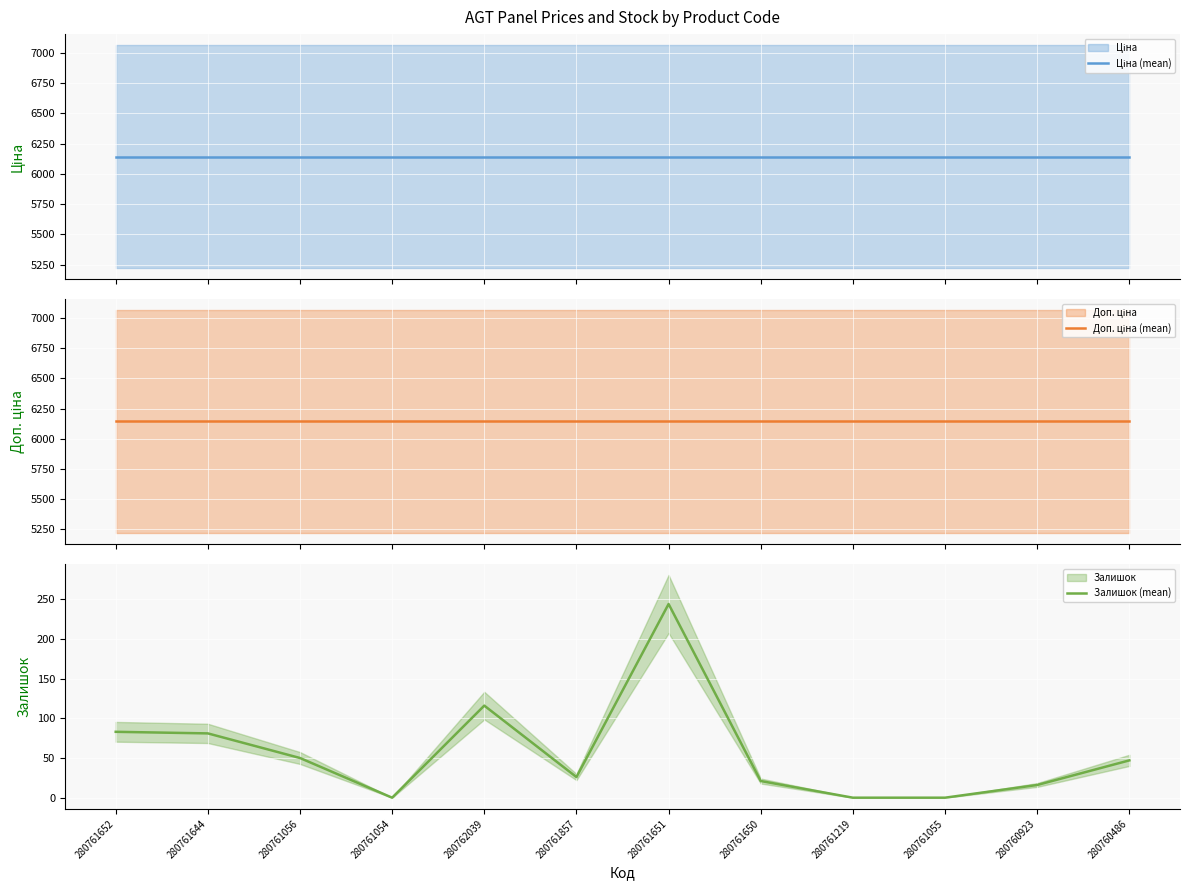

What is the label of the 1st point from the right?

280760486